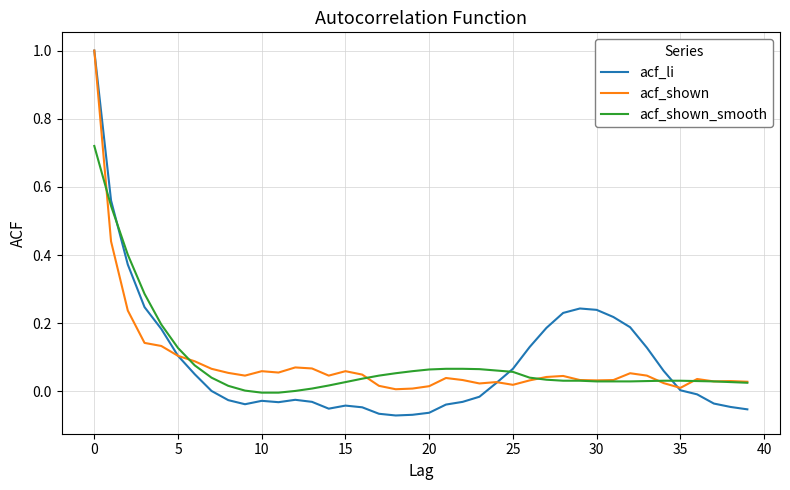

What is the maximum value shown in the chart?

1.0